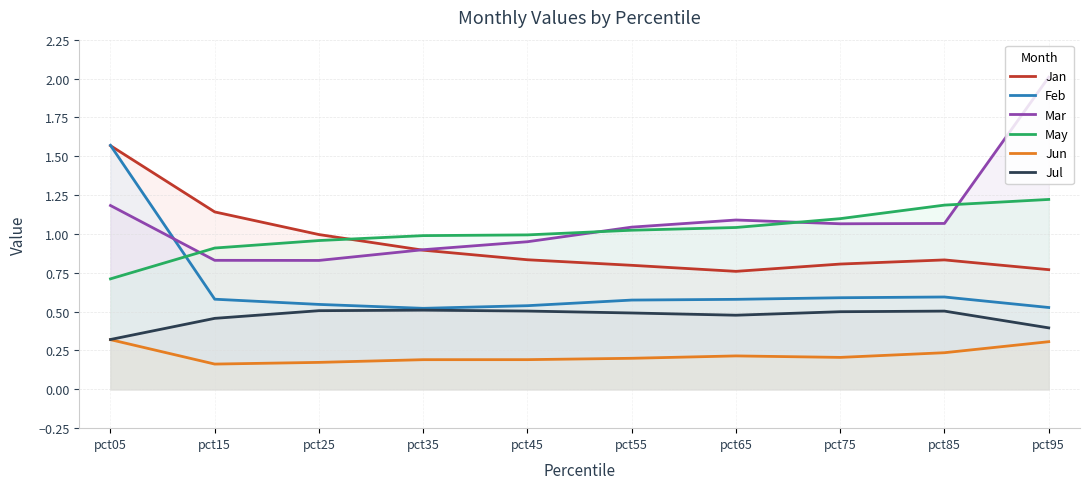

Reading right to left, transcribe all the data shown in this chart.

Jan: pct95=0.8	pct85=0.8	pct75=0.8	pct65=0.8	pct55=0.8	pct45=0.8	pct35=0.9	pct25=1.0	pct15=1.1	pct05=1.6
Feb: pct95=0.5	pct85=0.6	pct75=0.6	pct65=0.6	pct55=0.6	pct45=0.5	pct35=0.5	pct25=0.5	pct15=0.6	pct05=1.6
Mar: pct95=2.0	pct85=1.1	pct75=1.1	pct65=1.1	pct55=1.0	pct45=0.9	pct35=0.9	pct25=0.8	pct15=0.8	pct05=1.2
May: pct95=1.2	pct85=1.2	pct75=1.1	pct65=1.0	pct55=1.0	pct45=1.0	pct35=1.0	pct25=1.0	pct15=0.9	pct05=0.7
Jun: pct95=0.3	pct85=0.2	pct75=0.2	pct65=0.2	pct55=0.2	pct45=0.2	pct35=0.2	pct25=0.2	pct15=0.2	pct05=0.3
Jul: pct95=0.4	pct85=0.5	pct75=0.5	pct65=0.5	pct55=0.5	pct45=0.5	pct35=0.5	pct25=0.5	pct15=0.5	pct05=0.3